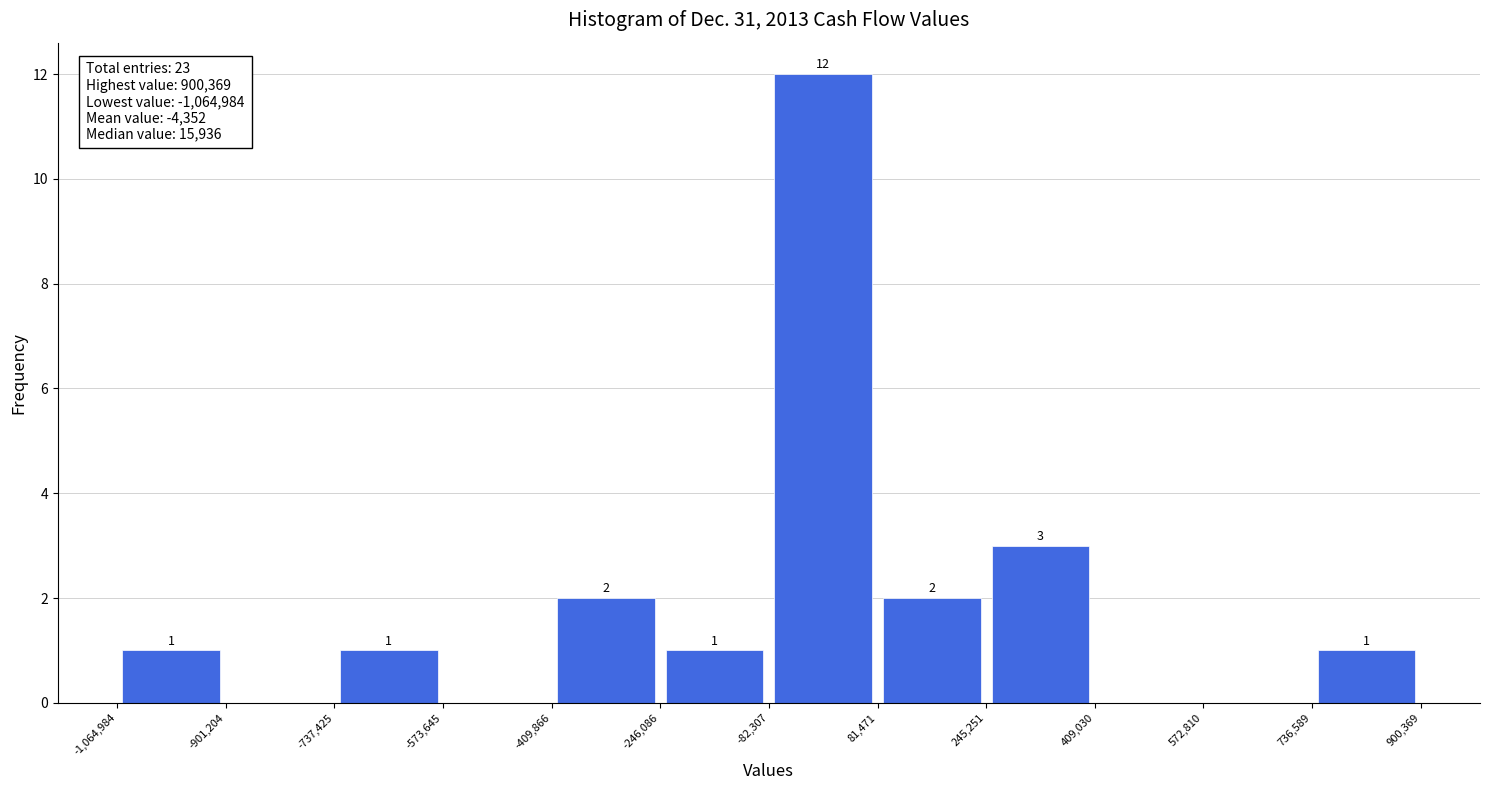

Over which range of the x-axis is the bar tallest?

-82,307 to 81,471